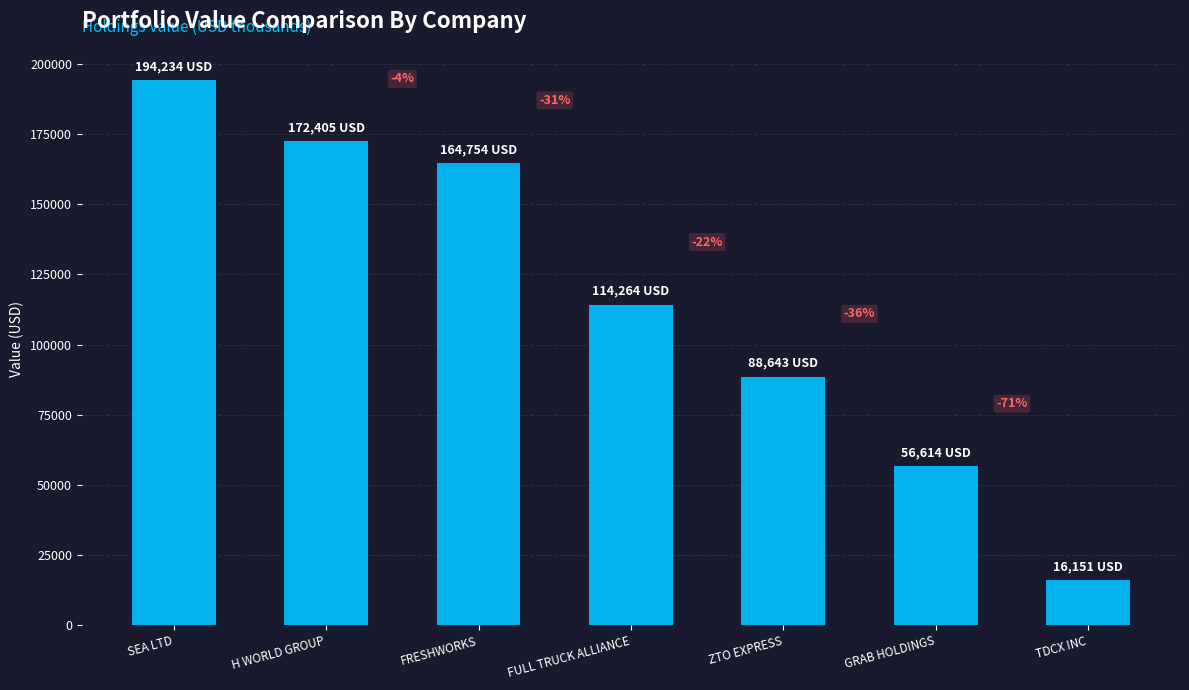

Reading left to right, transcribe all the data shown in this chart.

194234	172405	164754	114264	88643	56614	16151